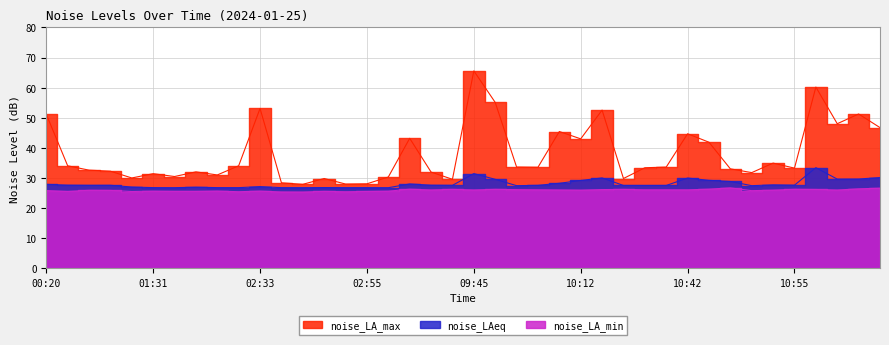

True or false: noise_LA_max and noise_LAeq intersect in this chart.

False